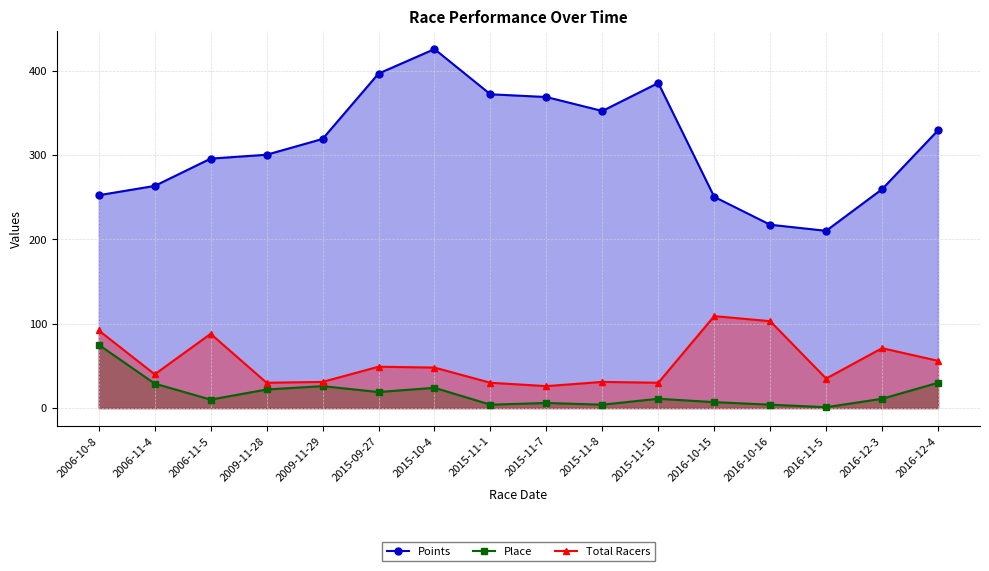

Between 2015-11-7 and 2015-11-1, which is larger?

2015-11-1